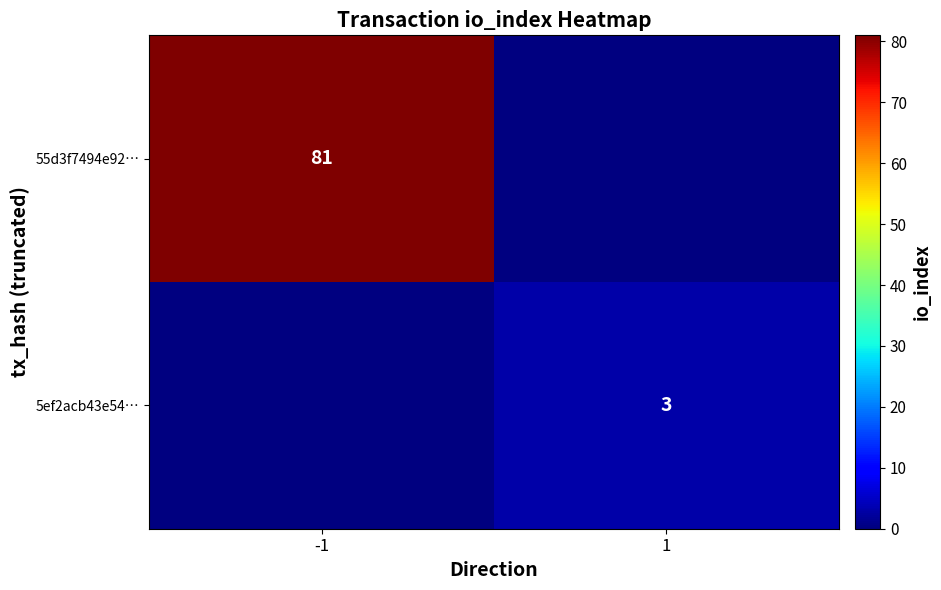

The 5ef2acb43e54… series shows 5 at 1. True or false?

False